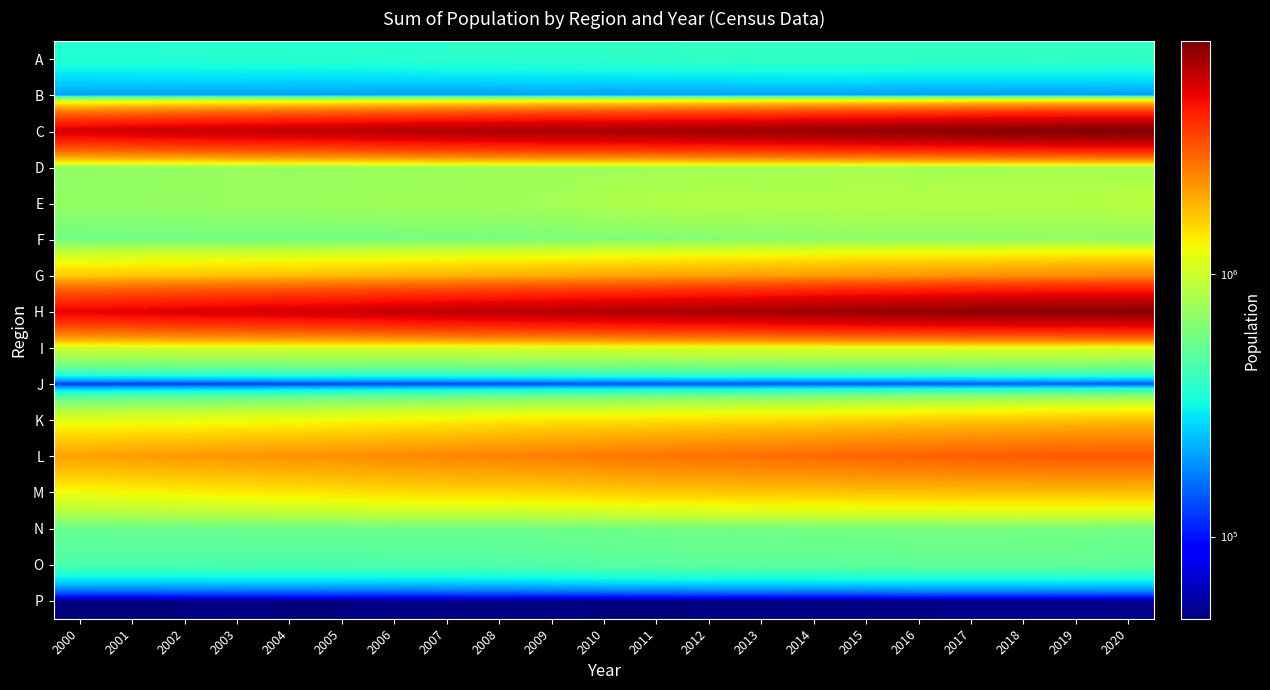

Count the number of data series in this chart.

16